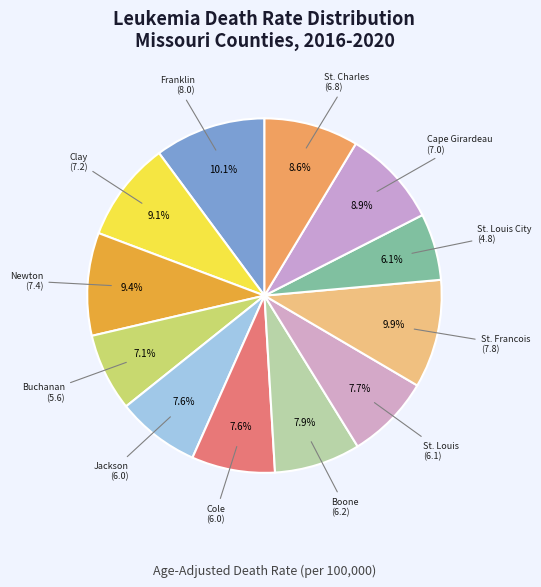

How many segments does this pie chart have?

12